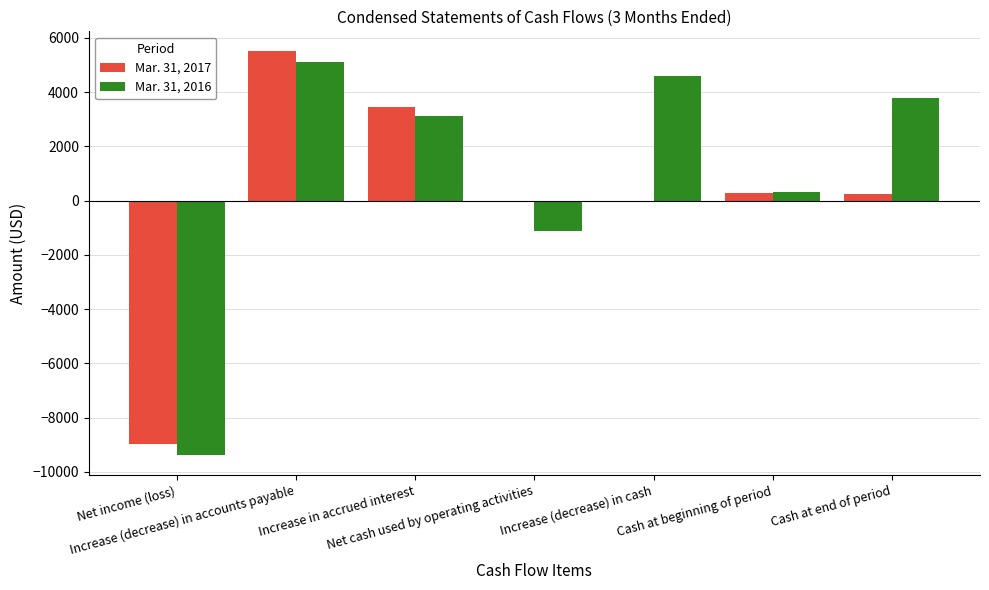

Where does the Mar. 31, 2017 series first go above 262?

Increase (decrease) in accounts payable